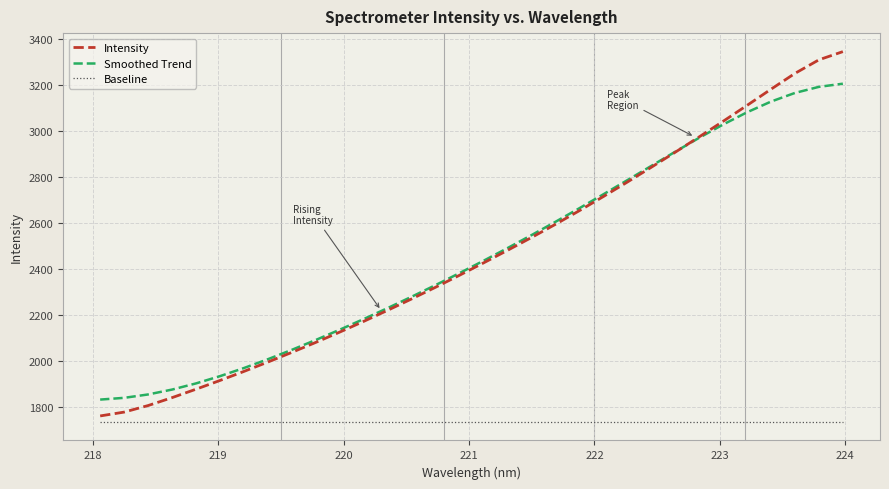

What is the difference between the second highest and second lowest values in the Intensity series?

1533.2